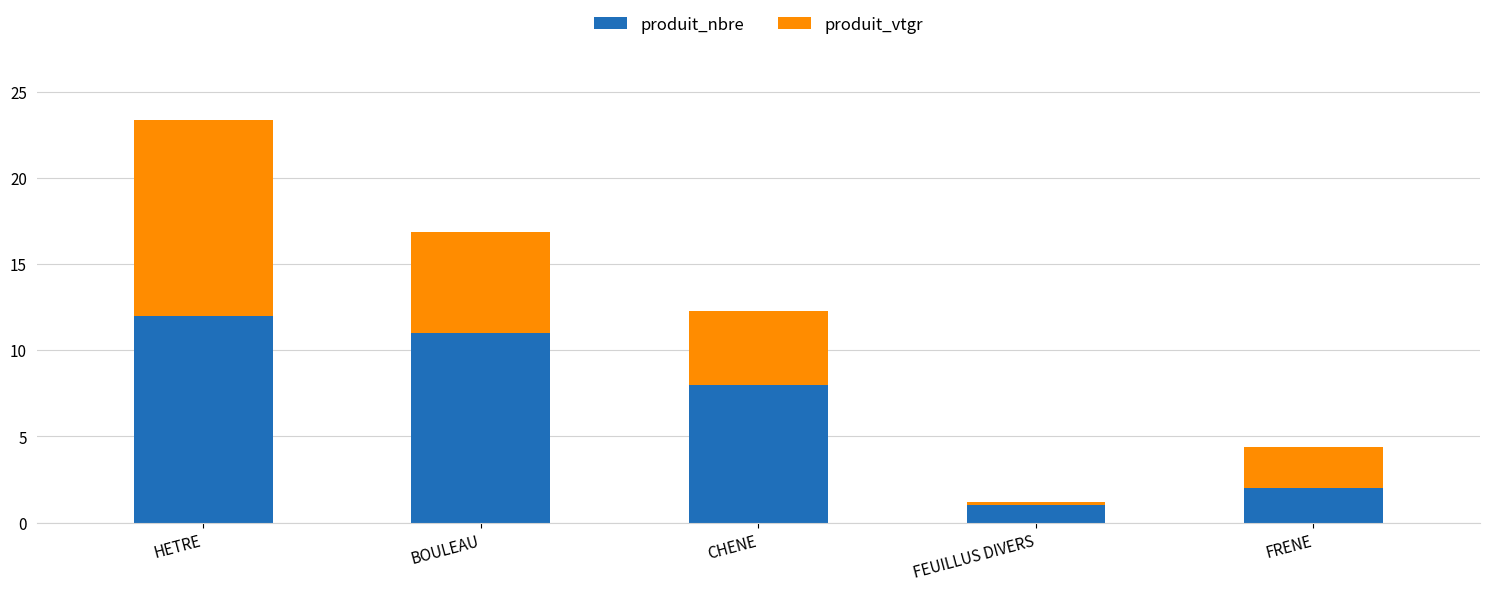

At which category is the sum across all series the highest?

HETRE